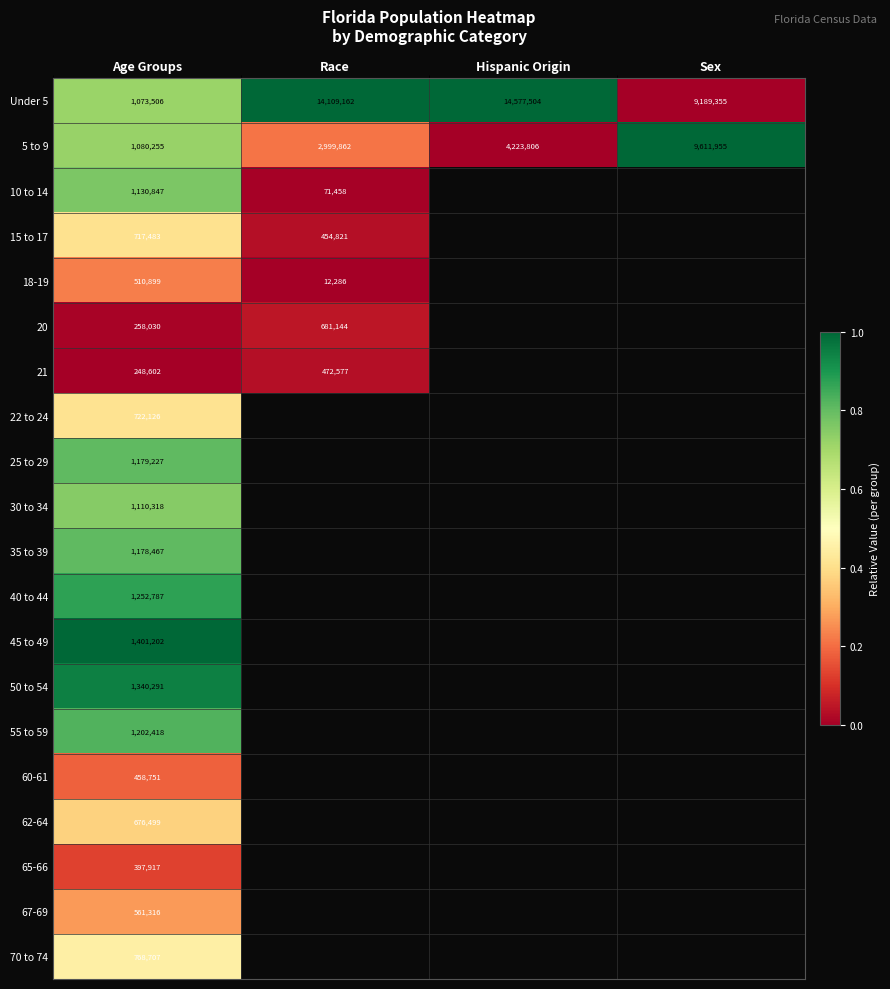

Which has a higher value, Hispanic Origin or Race?

Hispanic Origin